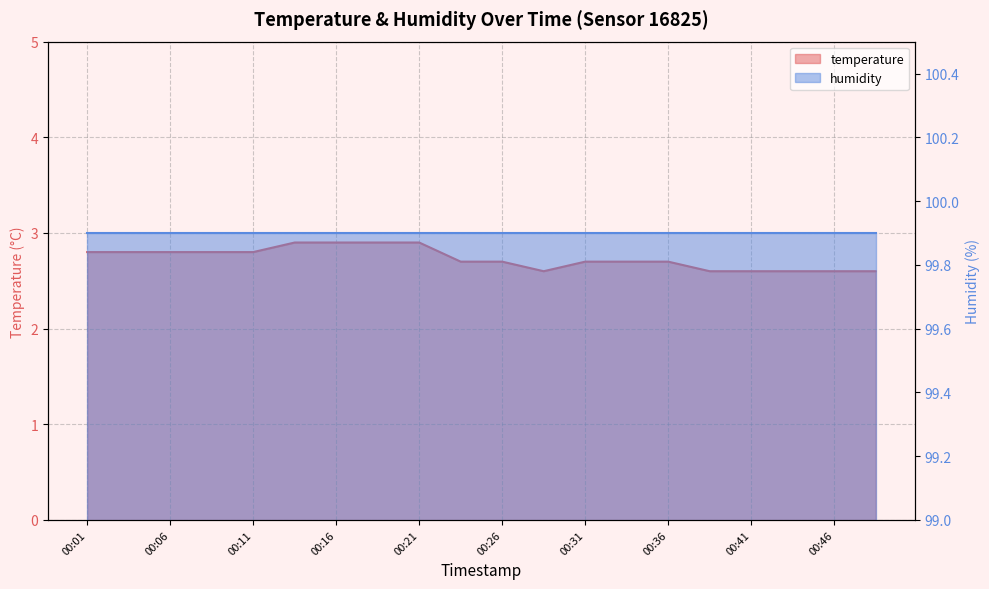

Between 00:21 and 00:06, which is larger?

00:21